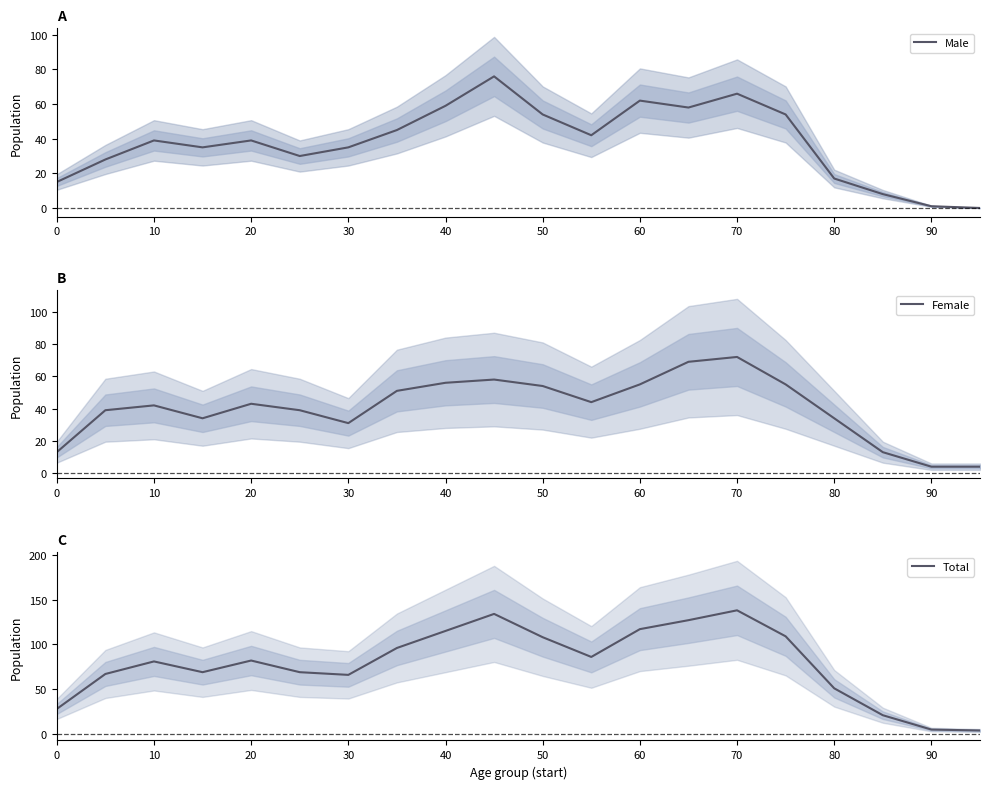

True or false: Total has more than 2 interior local peaks.

True